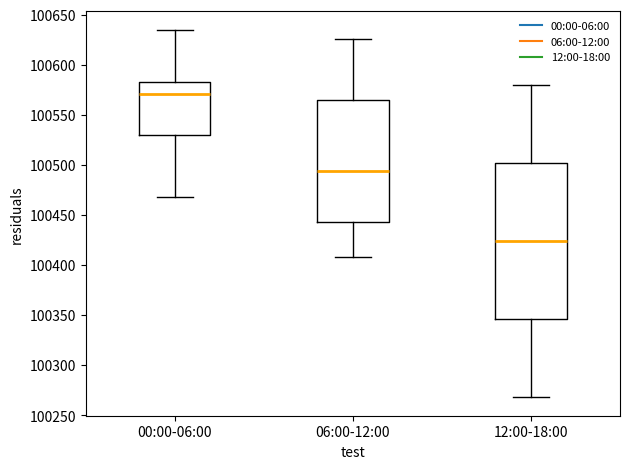

Which box's median line is the lowest?

12:00-18:00